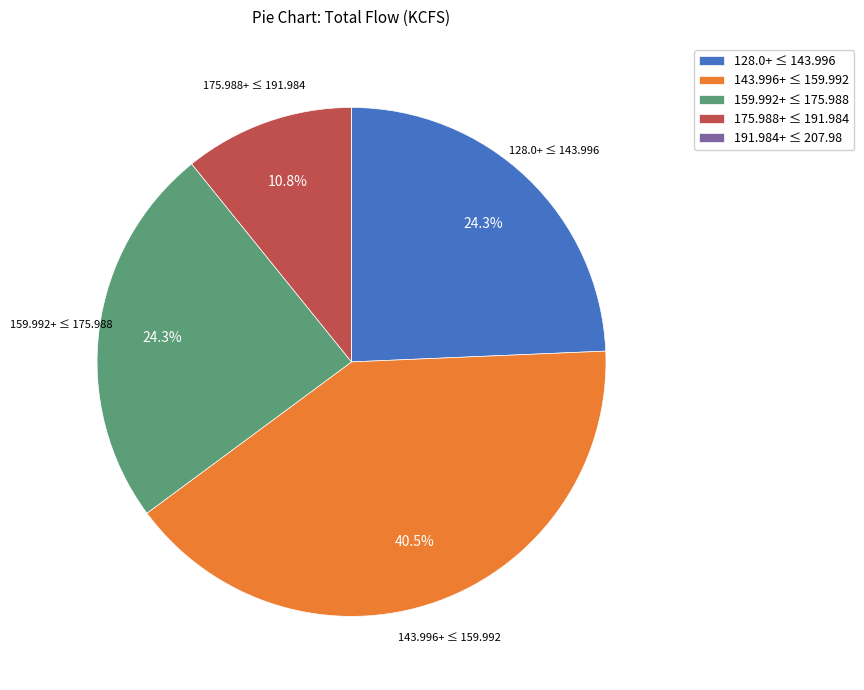

Which category has the biggest portion of the pie?

143.996+ ≤ 159.992